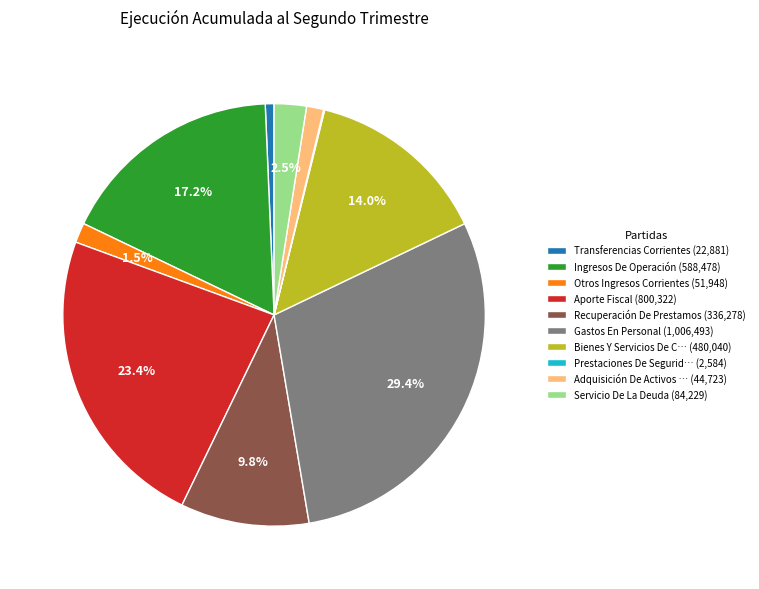

What is the largest slice in the pie chart?

Gastos En Personal (1,006,493)